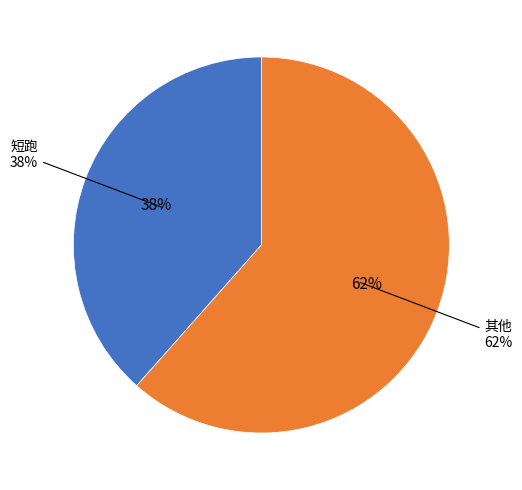

True or false: 短跑 accounts for 38% of the total.

True